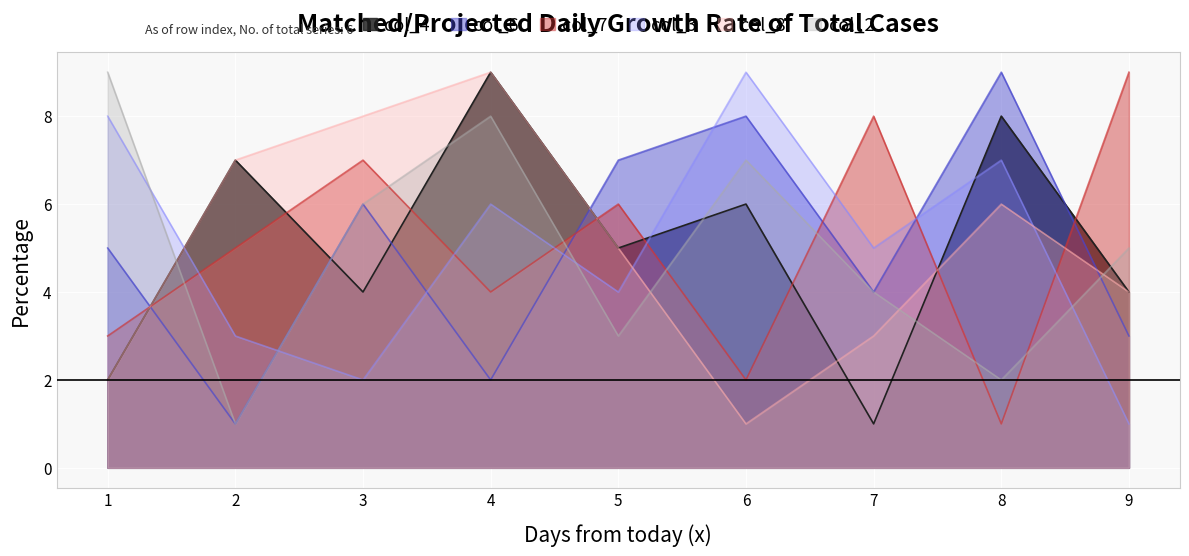

In col_2, how many points are higher than both neighbors (excluding endpoints)?

2